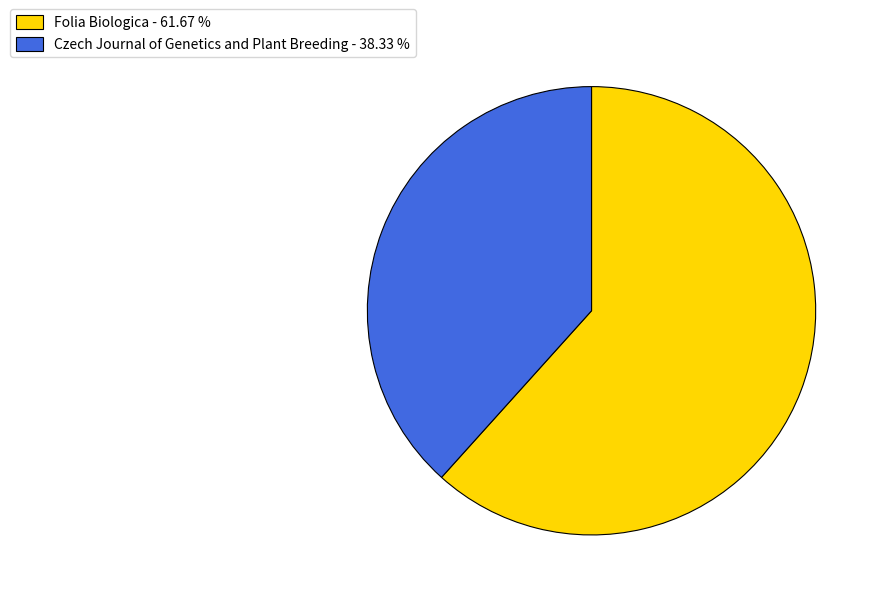

Do Czech Journal of Genetics and Plant Breeding - 38.33 % and Folia Biologica - 61.67 % together represent more than half of the pie?

Yes